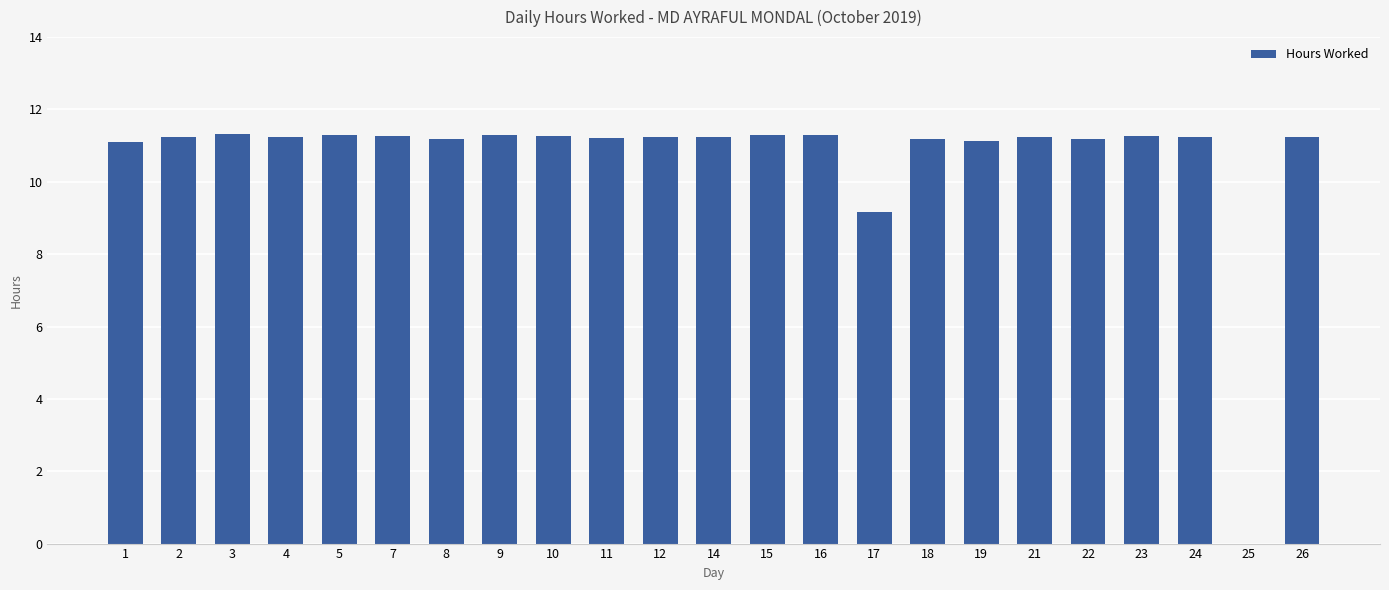

Is it true that the value at 24 is 11.2?

True